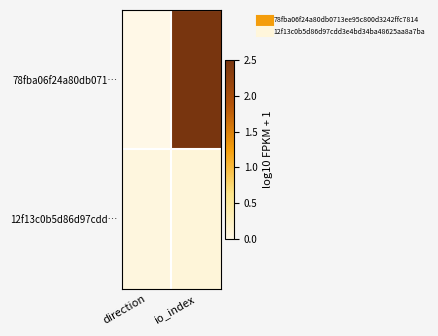

Which series has the largest total across all categories?

78fba06f24a80db071…